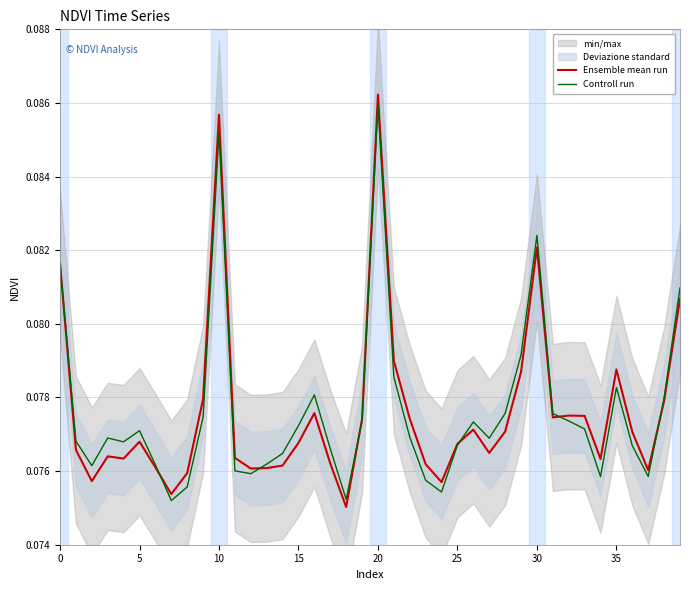

Which category has the highest value in the Controll run series?

20